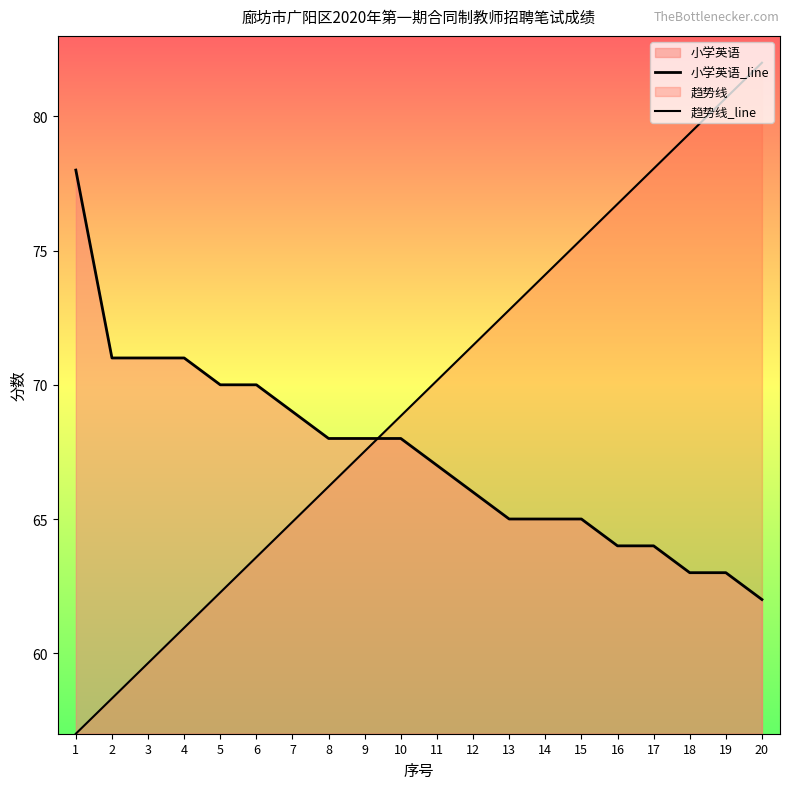

True or false: the data shows 64 at 17.

True